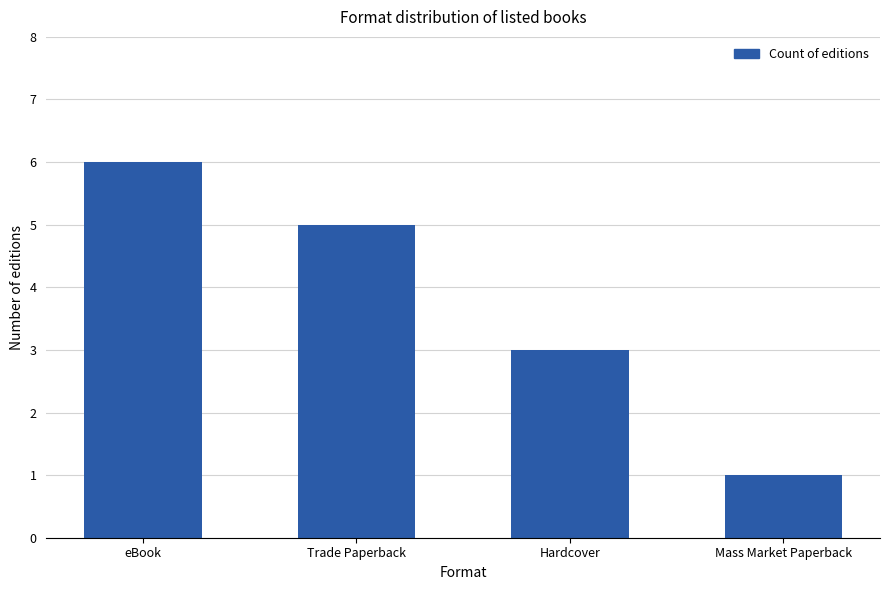

Which category has the lowest value across all series?

Mass Market Paperback